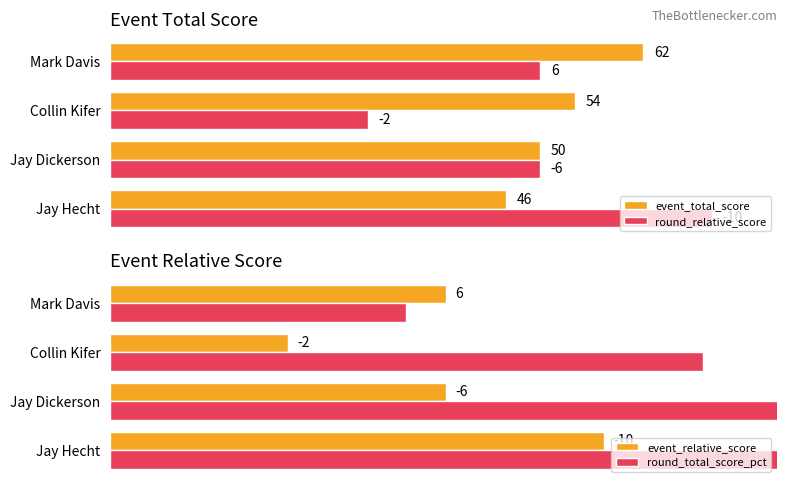

Which category has the highest value in the event_total_score series?

Mark Davis